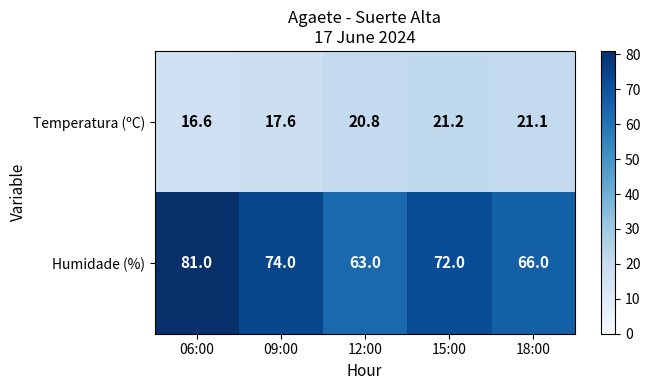

Rank the series by their maximum value, from lowest to highest.

Temperatura (ºC), Humidade (%)